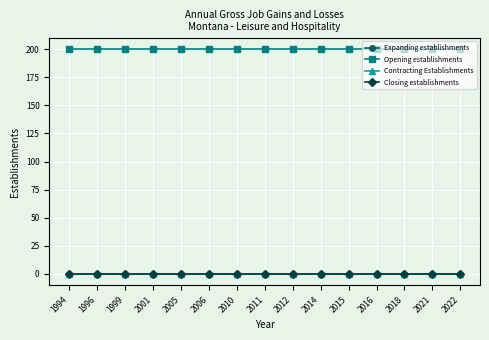

Reading left to right, transcribe all the data shown in this chart.

Expanding establishments: 0	0	0	0	0	0	0	0	0	0	0	0	0	0	0
Opening establishments: 200	200	200	200	200	200	200	200	200	200	200	200	200	200	200
Contracting Establishments: 0	0	0	0	0	0	0	0	0	0	0	0	0	0	0
Closing establishments: 0	0	0	0	0	0	0	0	0	0	0	0	0	0	0